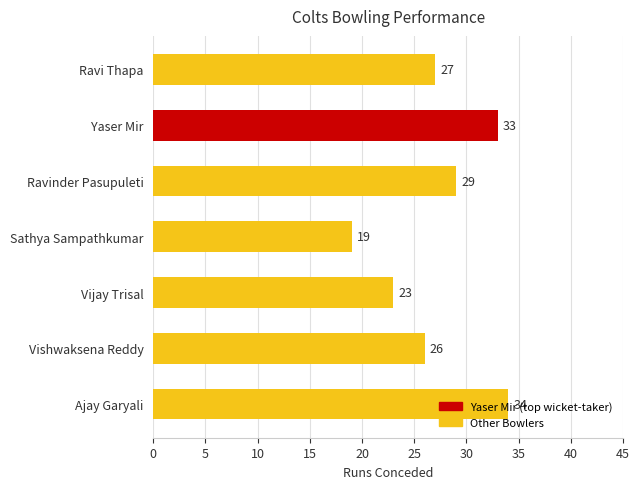

At which label is the value closest to 26?

Vishwaksena Reddy